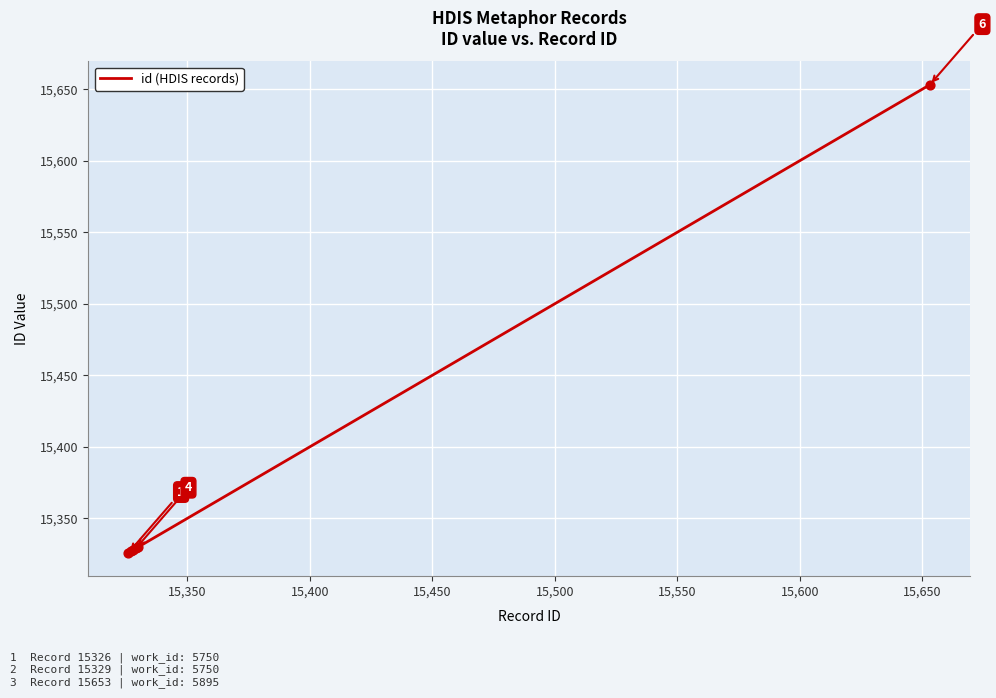

True or false: there are more than 2 points higher than both neighbors.

False